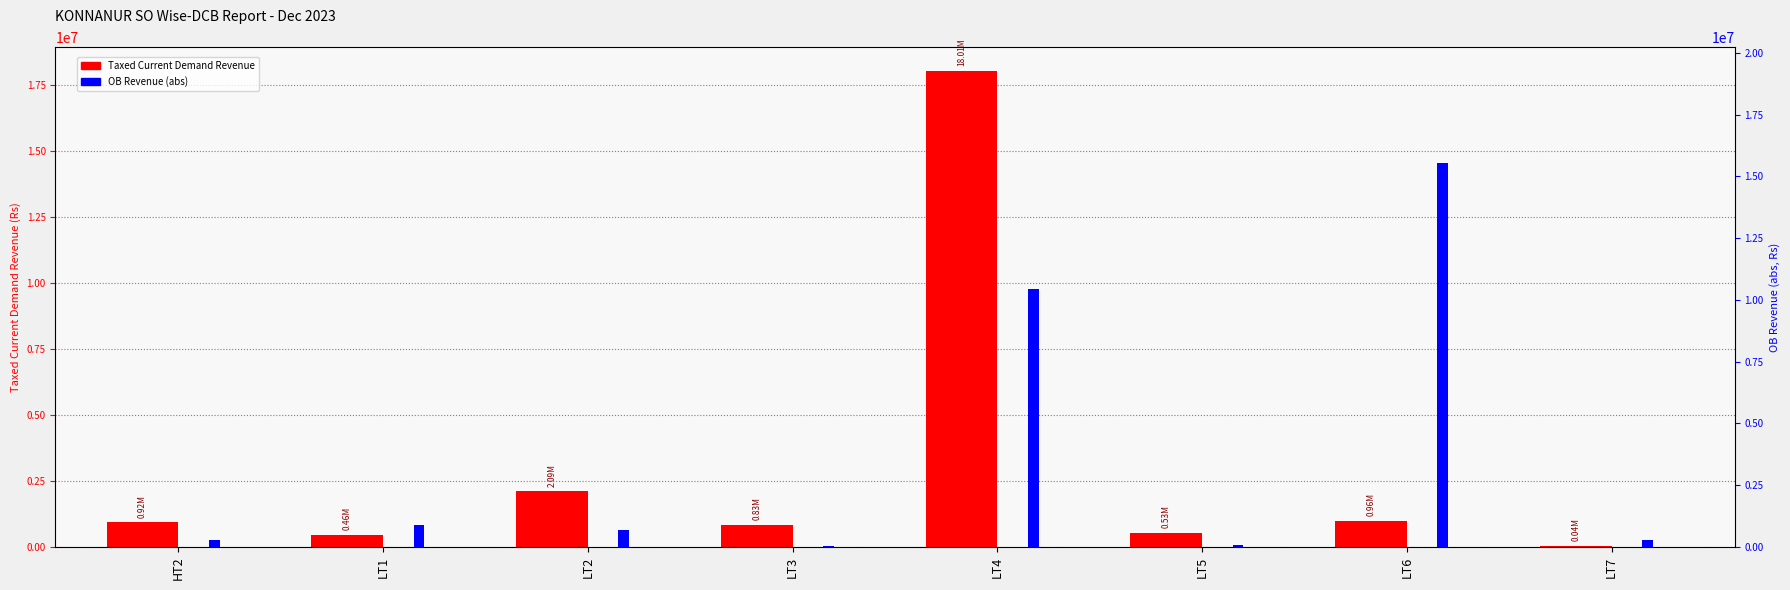

What is the label of the 8th bar from the right?

HT2